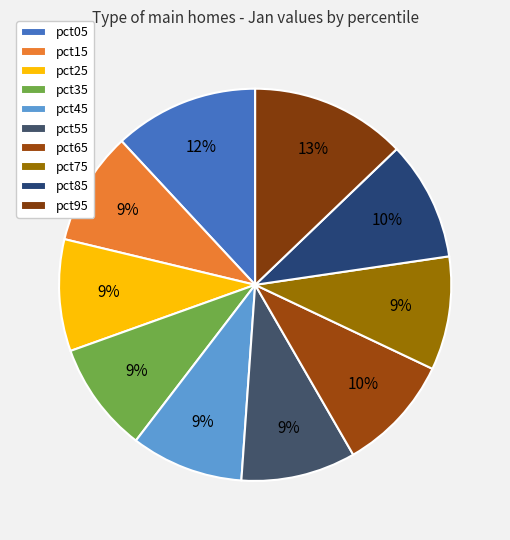

How many slices are in this pie chart?

10